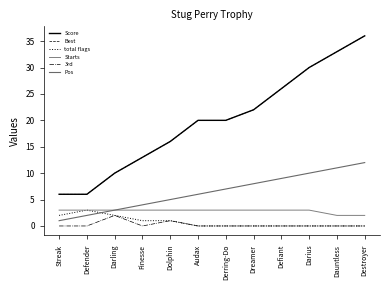

Does the chart display data point markers on the line(s)?

No